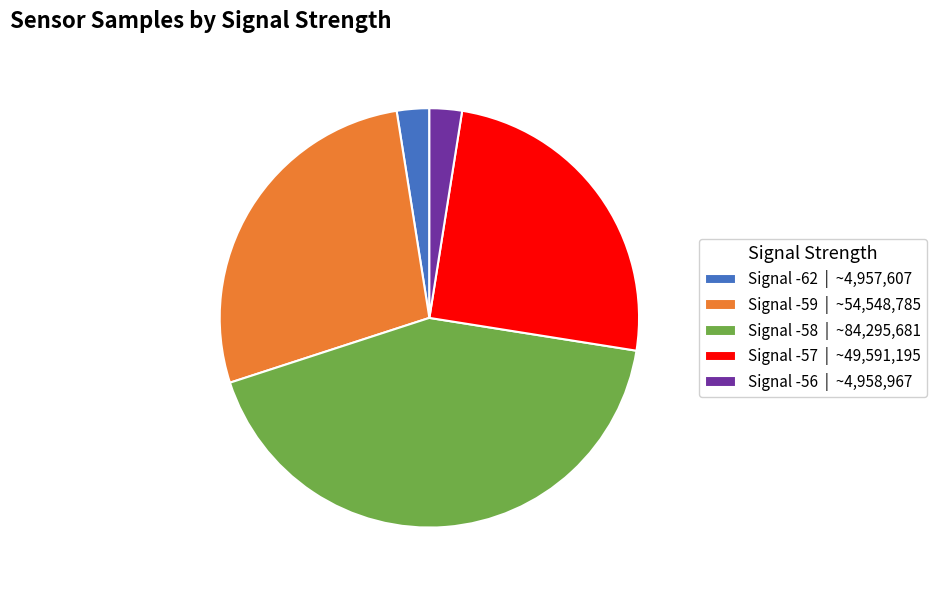

How many segments does this pie chart have?

5